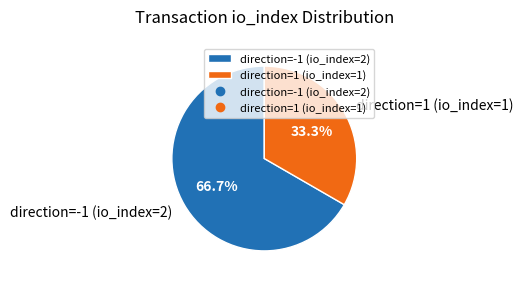

To the nearest percent, what percentage of the pie is direction=-1 (io_index=2)?

67%